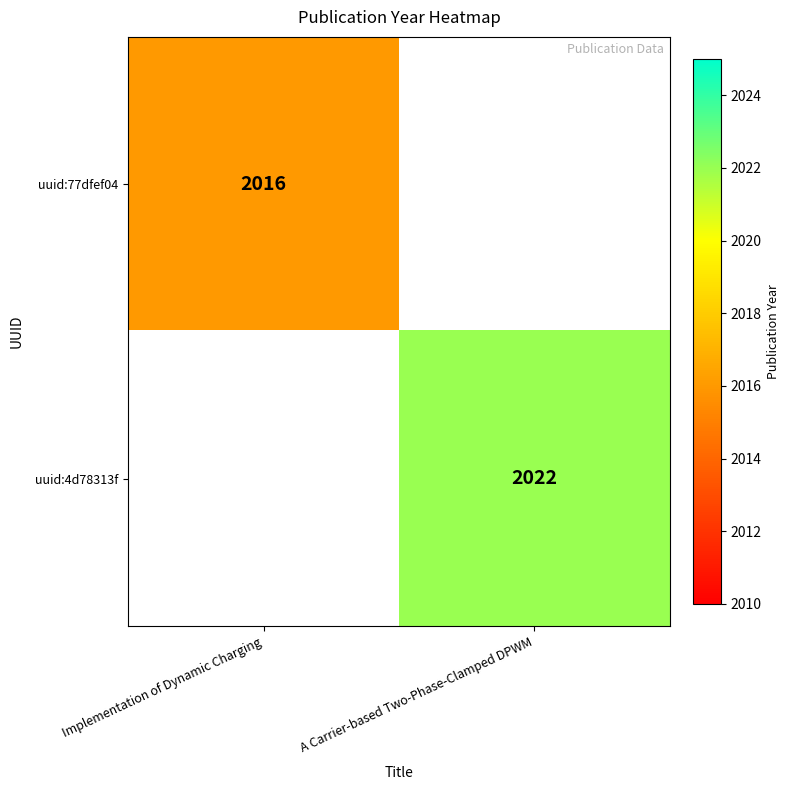

At which category does the chart reach its peak across all series?

A Carrier-based Two-Phase-Clamped DPWM